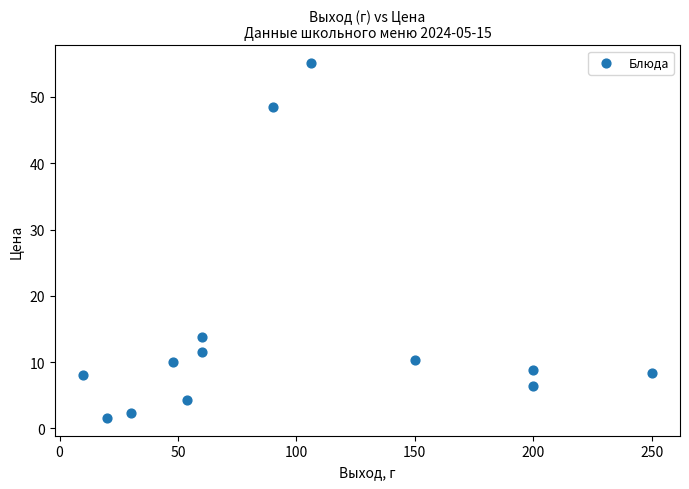

What is the range of X values (max minus min)?

240.0